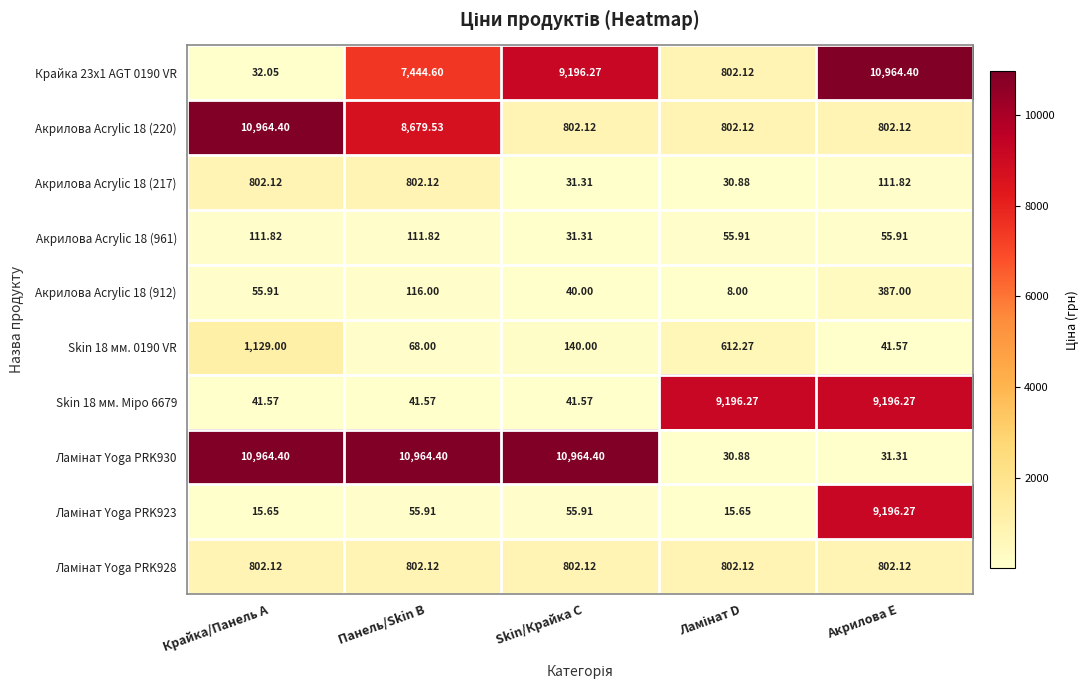

Where does the Акрилова Acrylic 18 (912) series first go above 55?

Крайка/Панель A